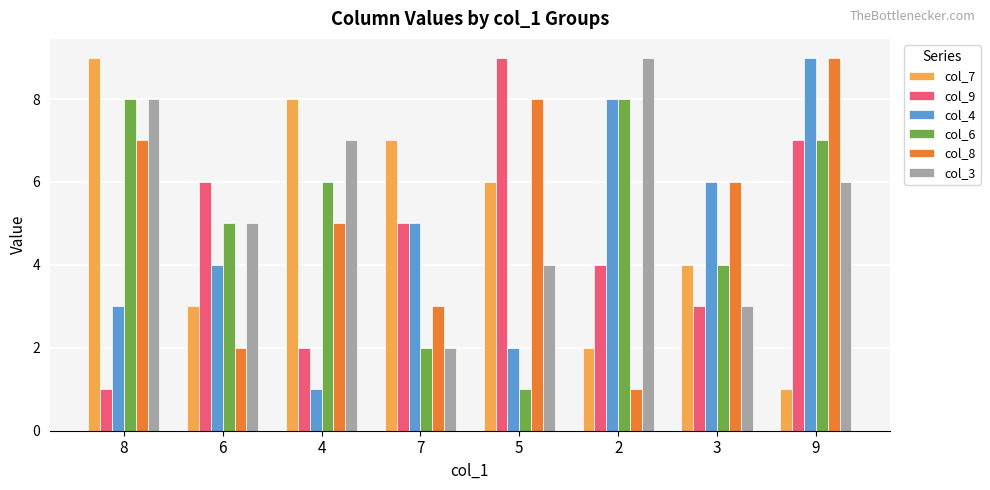

At which label does col_3 reach its minimum?

7